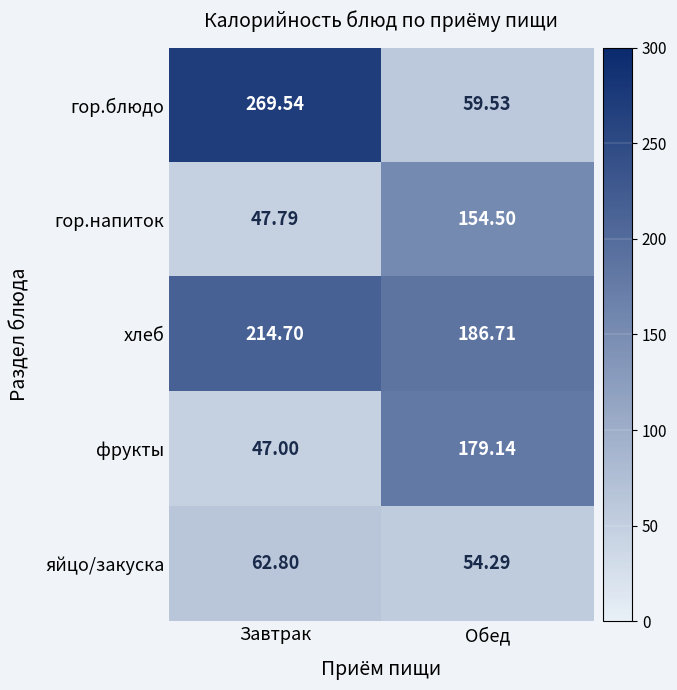

Which category has the highest value in the фрукты series?

Обед